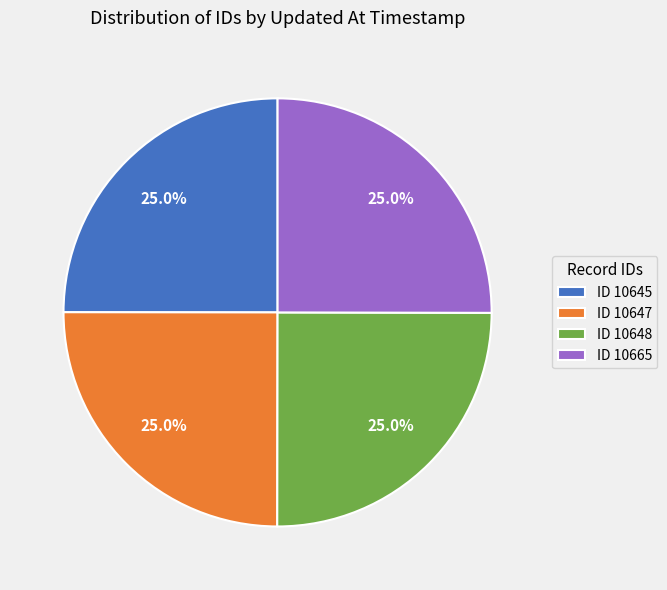

To the nearest percent, what is the average slice percentage?

25%